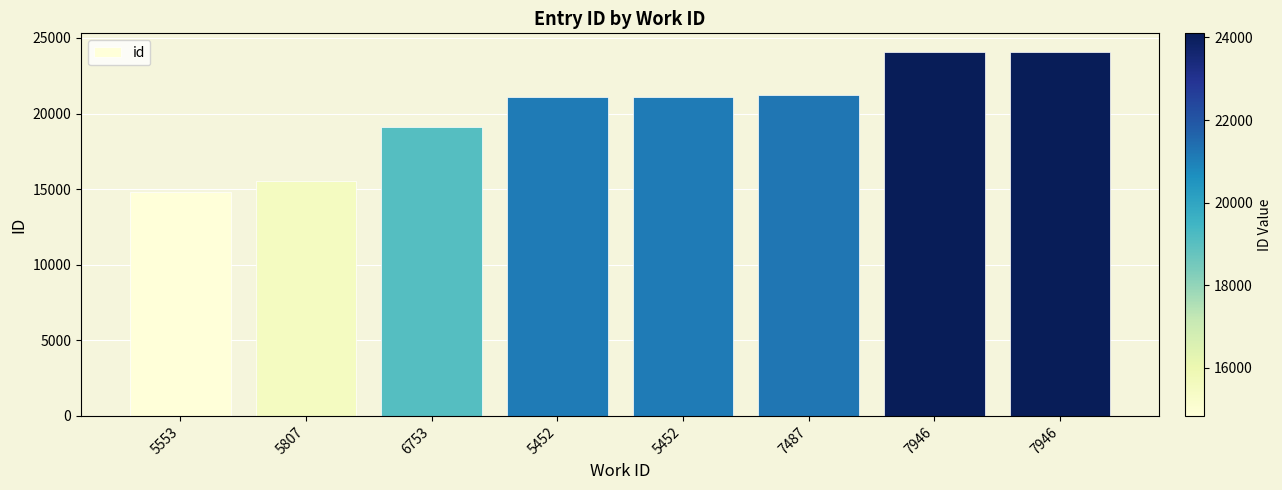

What is the sum of the values at 6753 and 5452?

40215